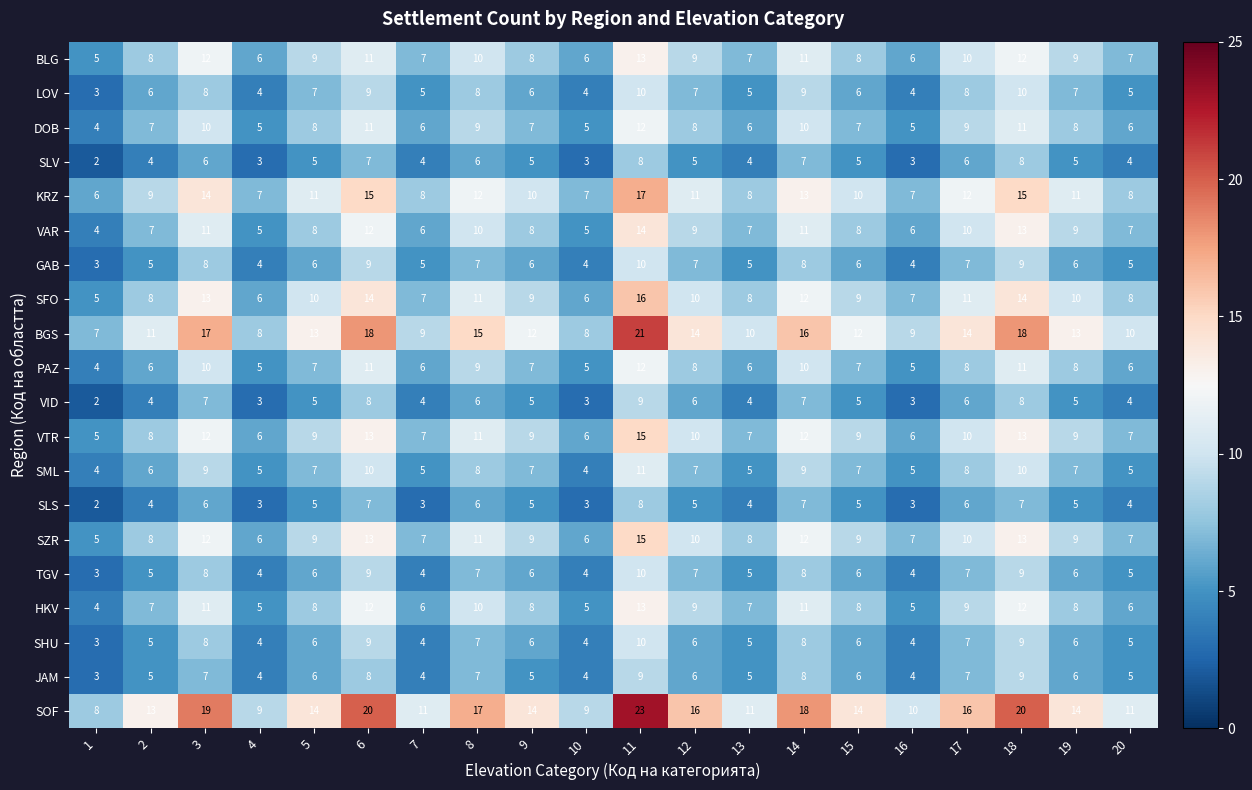

Which series has the largest total across all categories?

SOF